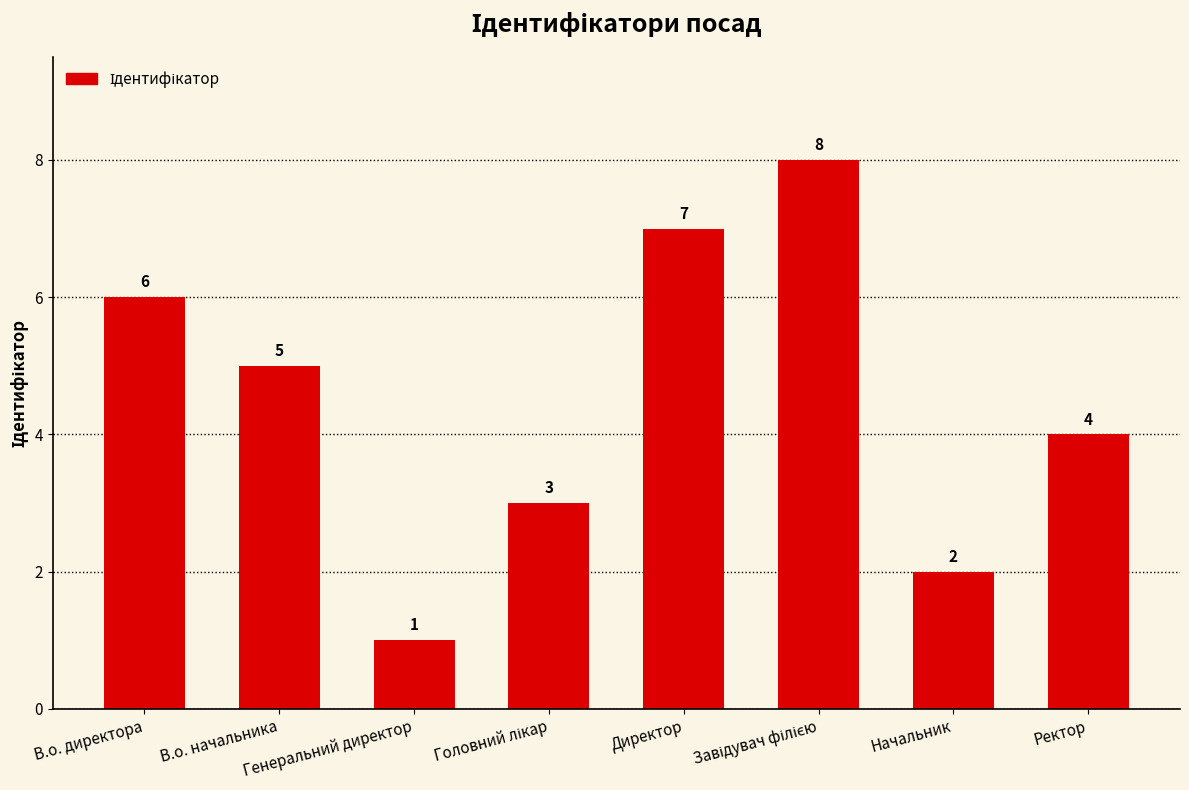

What is the difference between the maximum and minimum values?

7